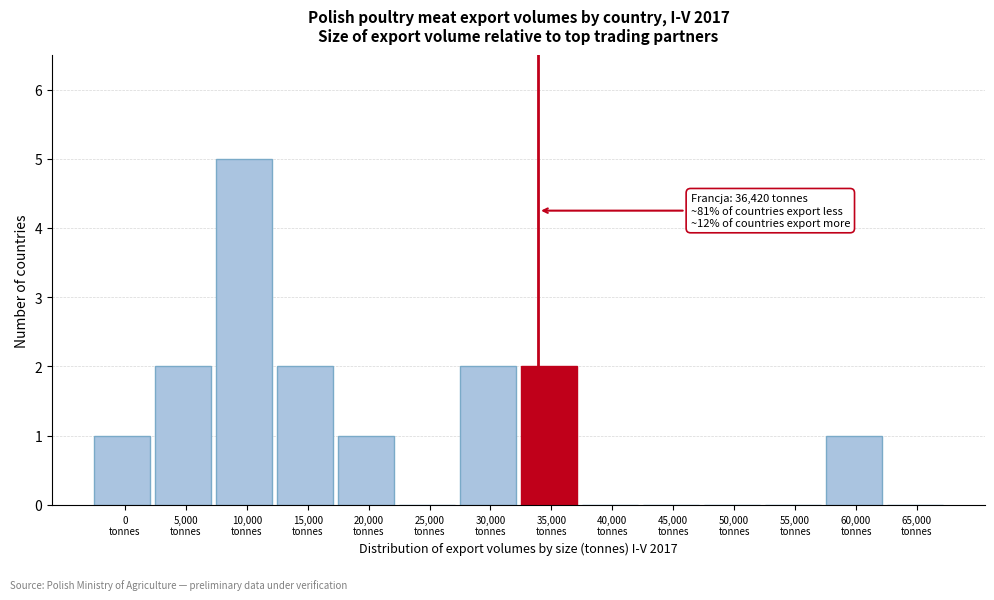

What is the greatest value displayed?

5